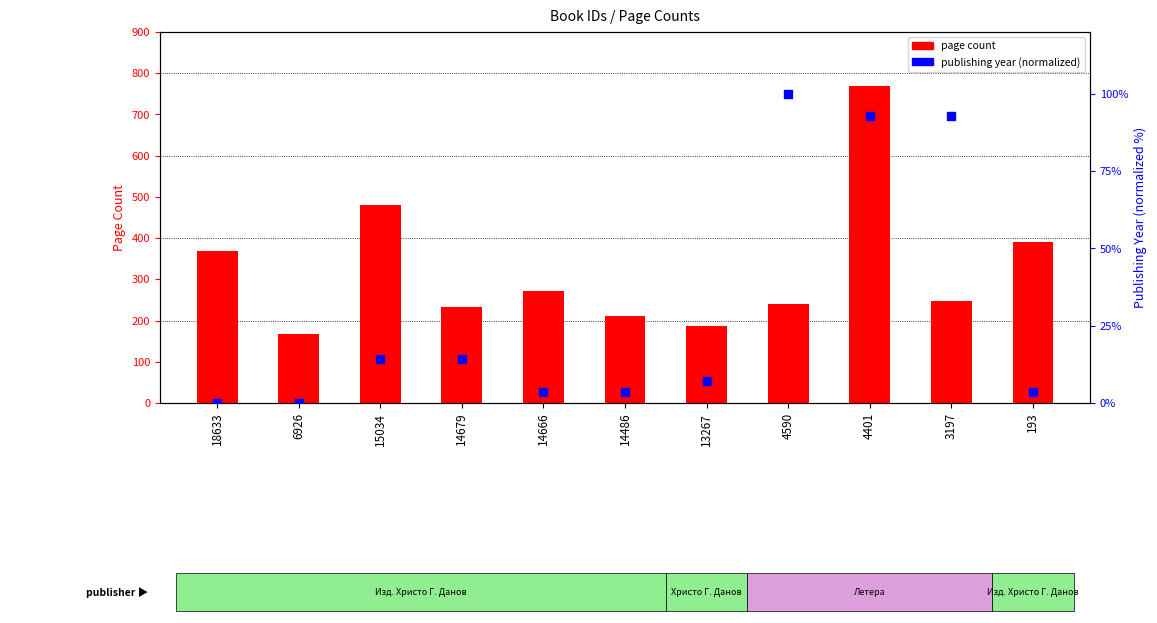

Is the value of page count at 6926 greater than the value of publishing year (normalized) at 4590?

Yes